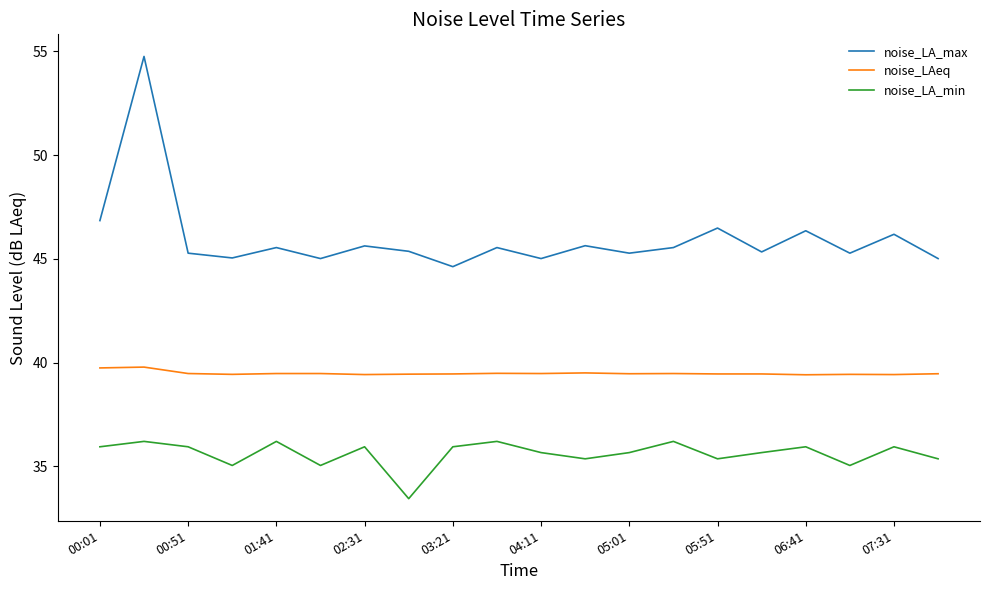

Which series has the largest range (max minus min)?

noise_LA_max